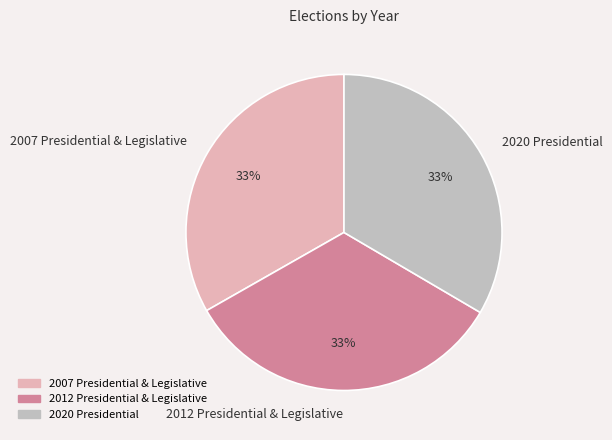

What is the ratio of the value at 2007 Presidential & Legislative to the value at 2020 Presidential?

1.0